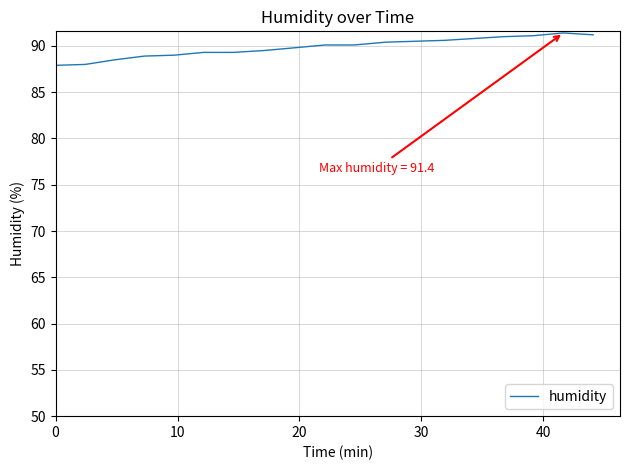

What is the maximum value shown in the chart?

91.4